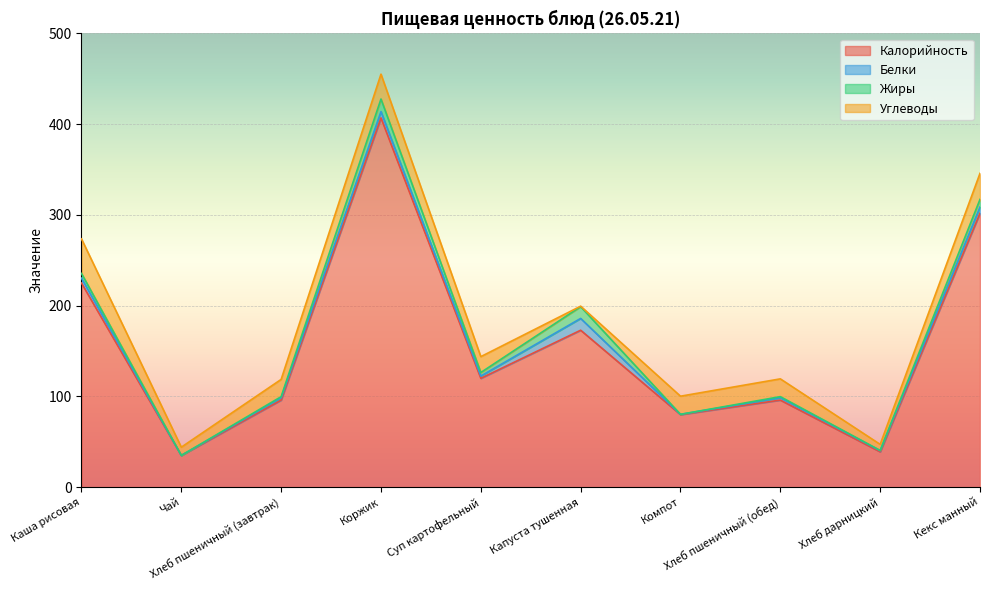

True or false: Жиры has more than 2 points higher than both neighbors.

True